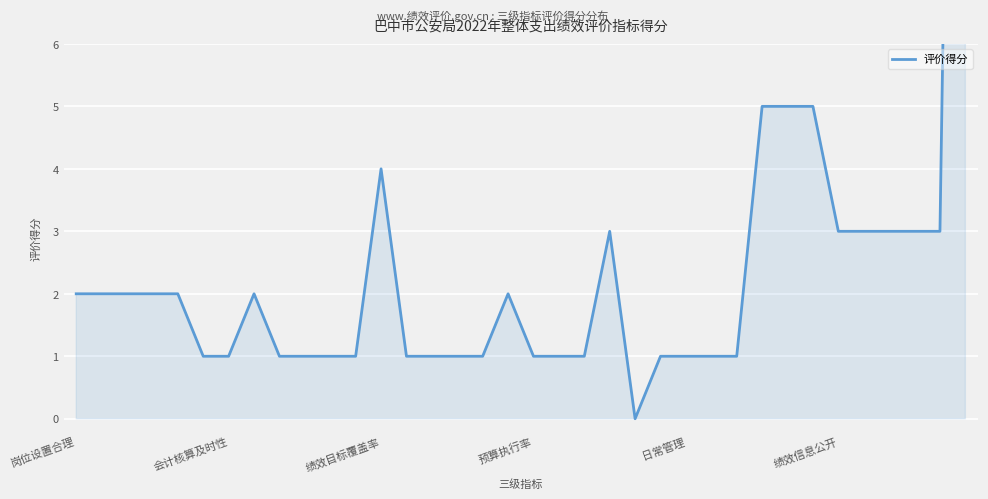

The value at 8 is 1. True or false?

True